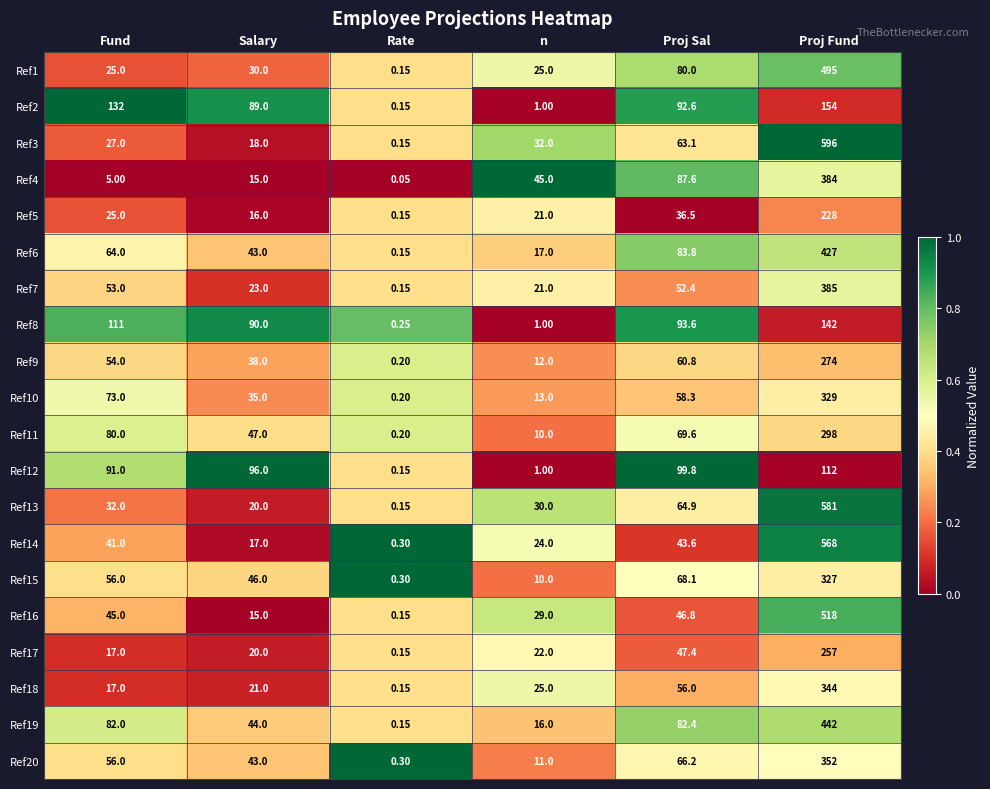

At which label is Ref11 closest to 149?

Fund